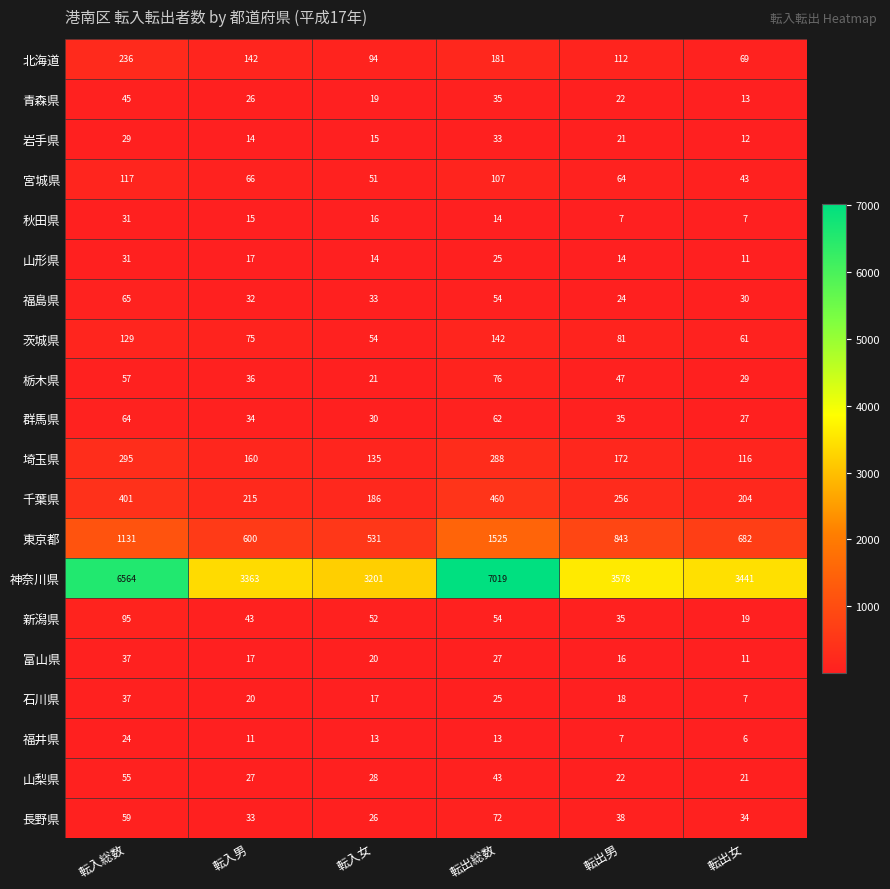

Which series has the largest total across all categories?

神奈川県